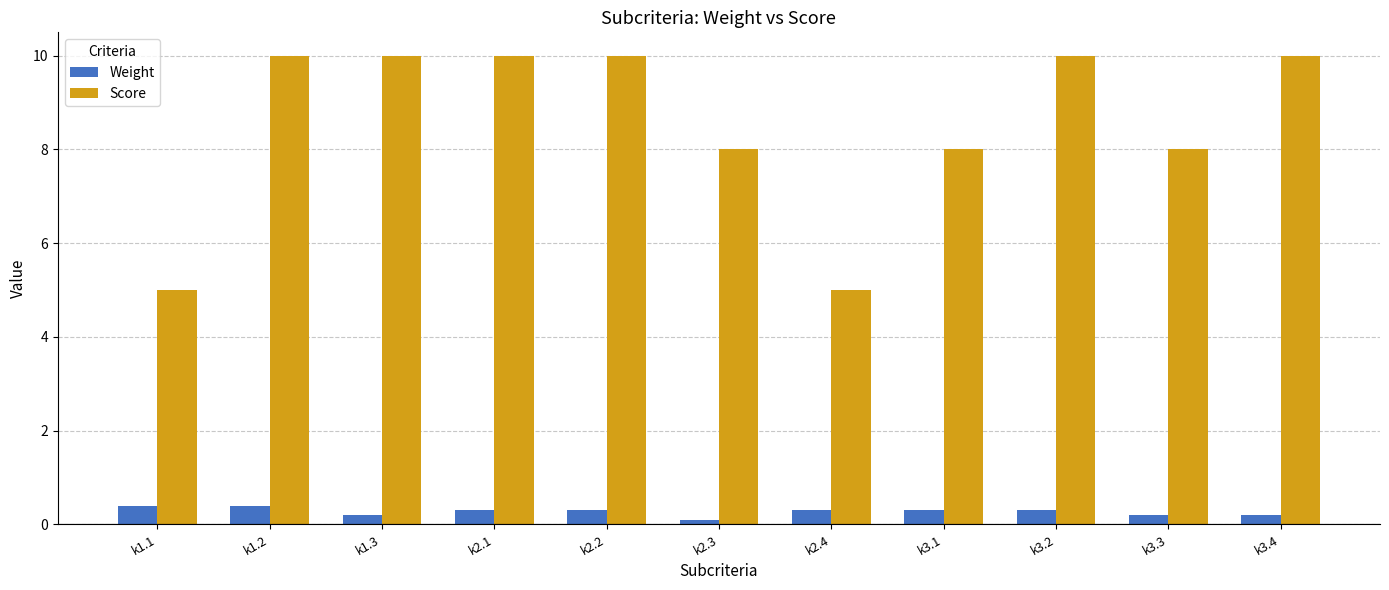

What is the spread (max minus min) of values at k3.3?

7.8